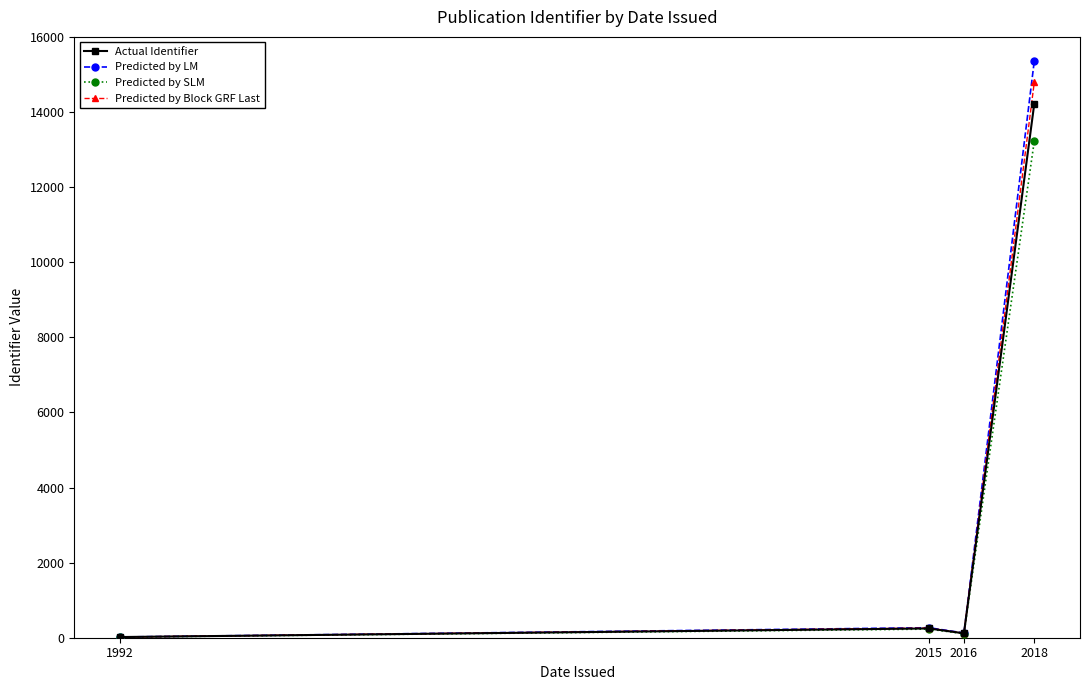

At which category does Predicted by LM reach its first local peak?

2015